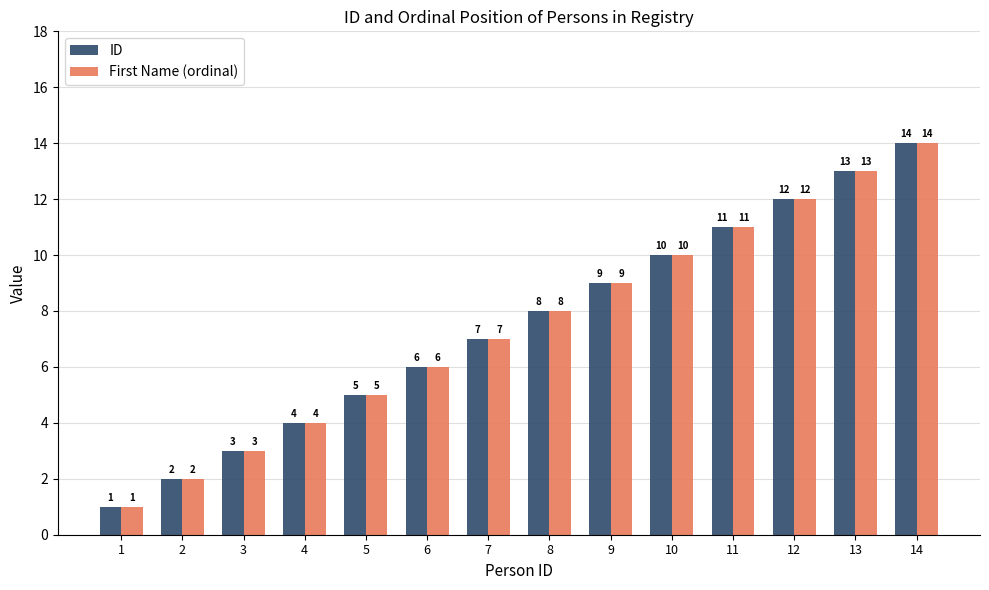

Reading left to right, list all the values displayed in this chart.

ID: 1=1	2=2	3=3	4=4	5=5	6=6	7=7	8=8	9=9	10=10	11=11	12=12	13=13	14=14
First Name (ordinal): 1=1	2=2	3=3	4=4	5=5	6=6	7=7	8=8	9=9	10=10	11=11	12=12	13=13	14=14